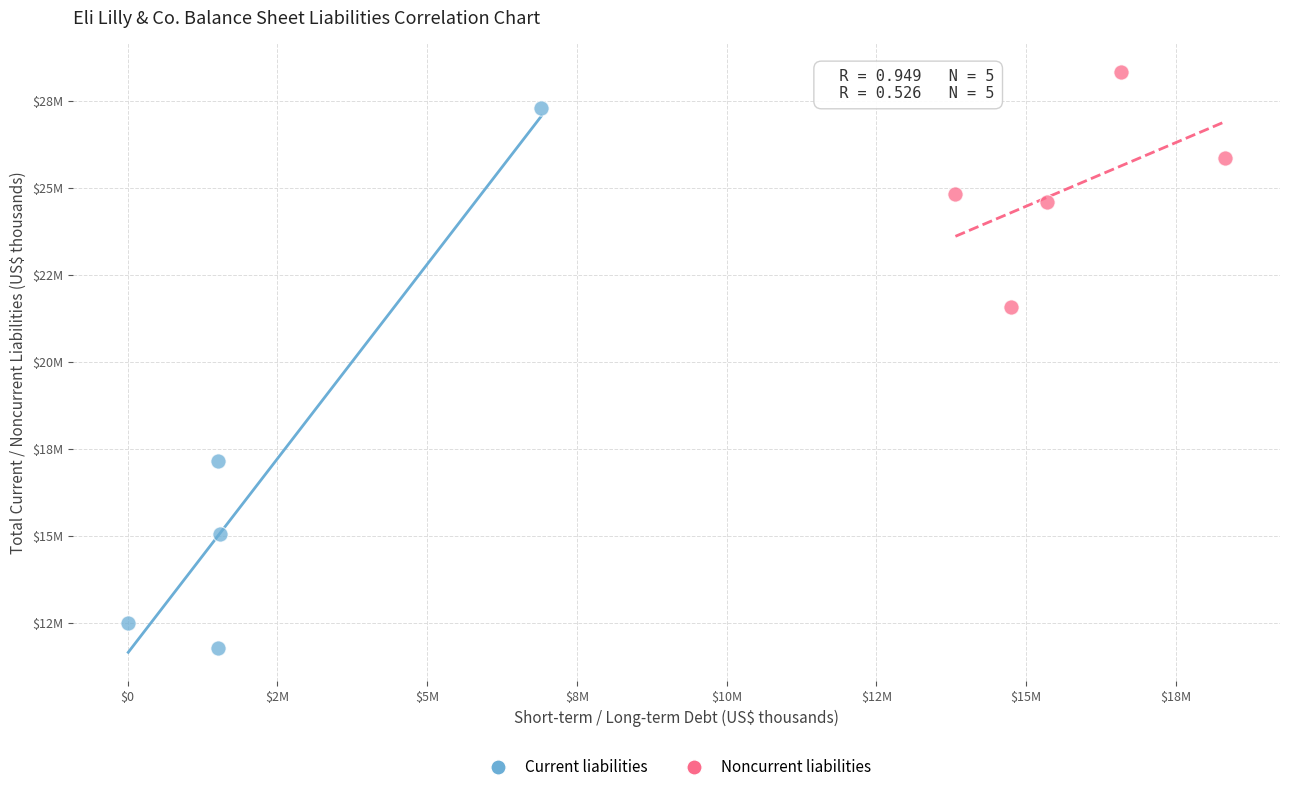

What are all the series names shown in the legend?

Current liabilities, Noncurrent liabilities